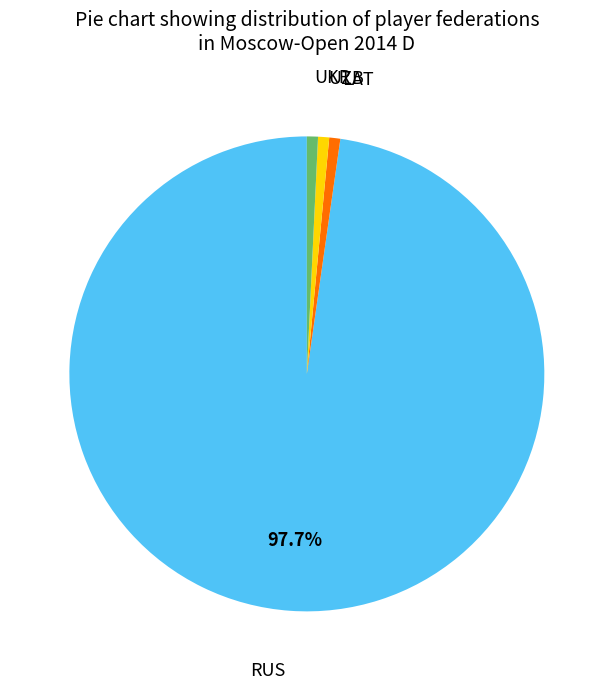

Does any single category account for the majority?

Yes